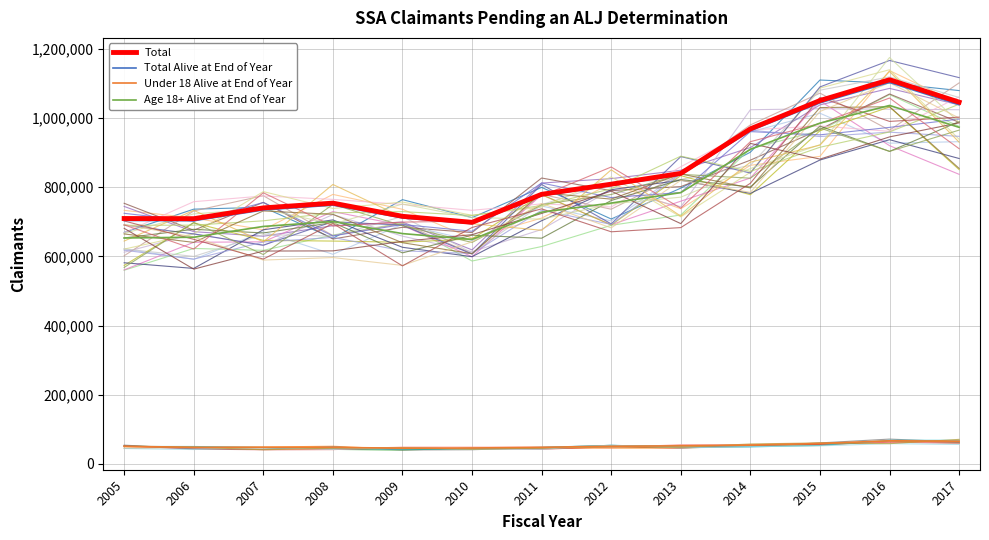

Which category has the lowest value in the Total series?

2010